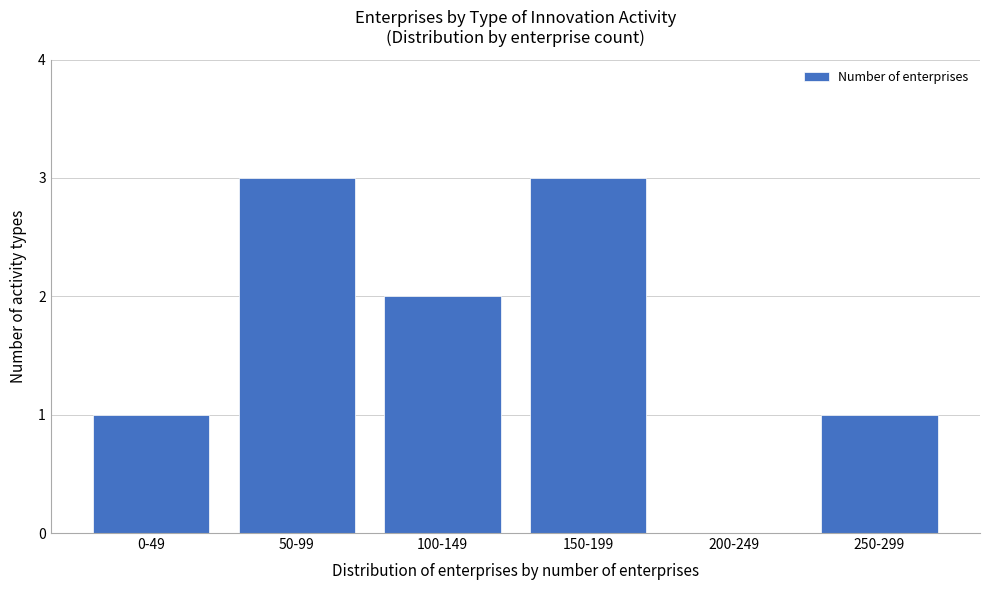

Reading left to right, what are all the values shown in this chart?

0-49=1	50-99=3	100-149=2	150-199=3	200-249=0	250-299=1